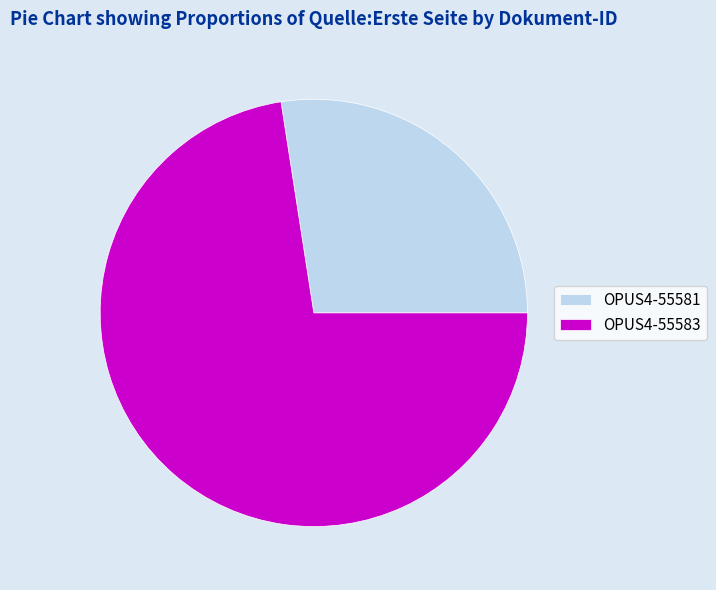

Does any single category account for the majority?

Yes